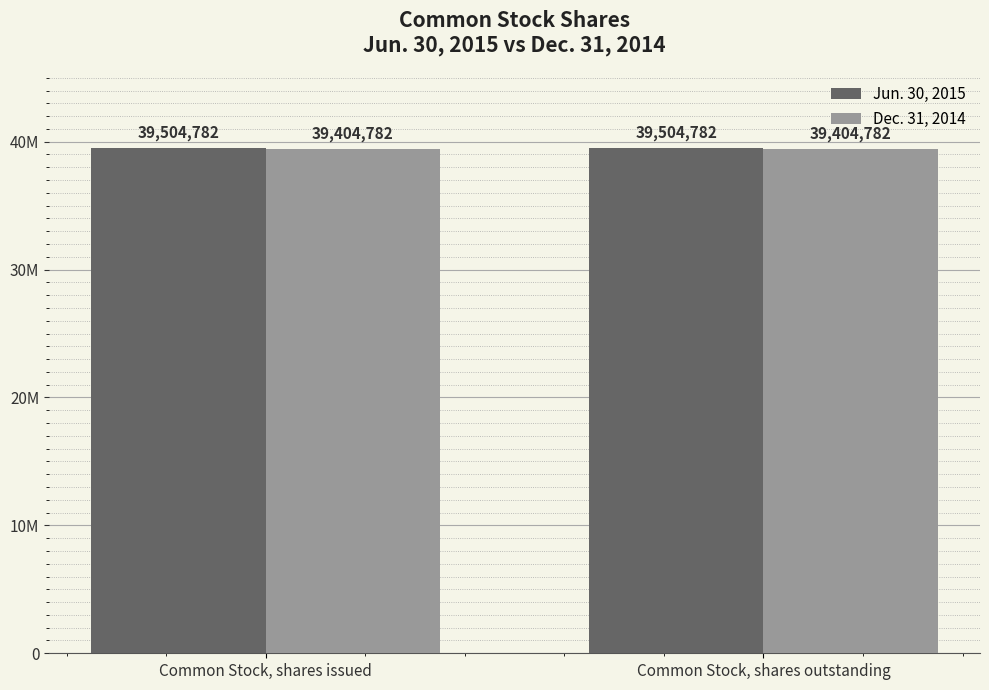

Does the chart contain stacked bars?

No